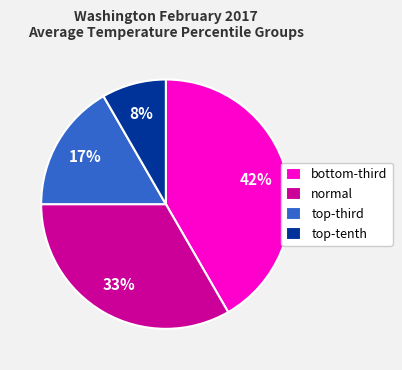

Which category has the biggest portion of the pie?

bottom-third